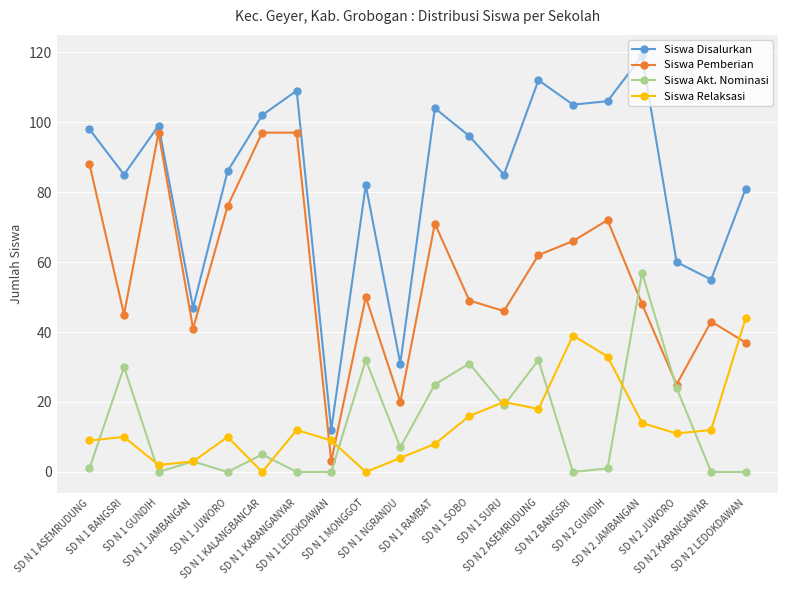

Rank the series by their maximum value, from lowest to highest.

Siswa Relaksasi, Siswa Akt. Nominasi, Siswa Pemberian, Siswa Disalurkan